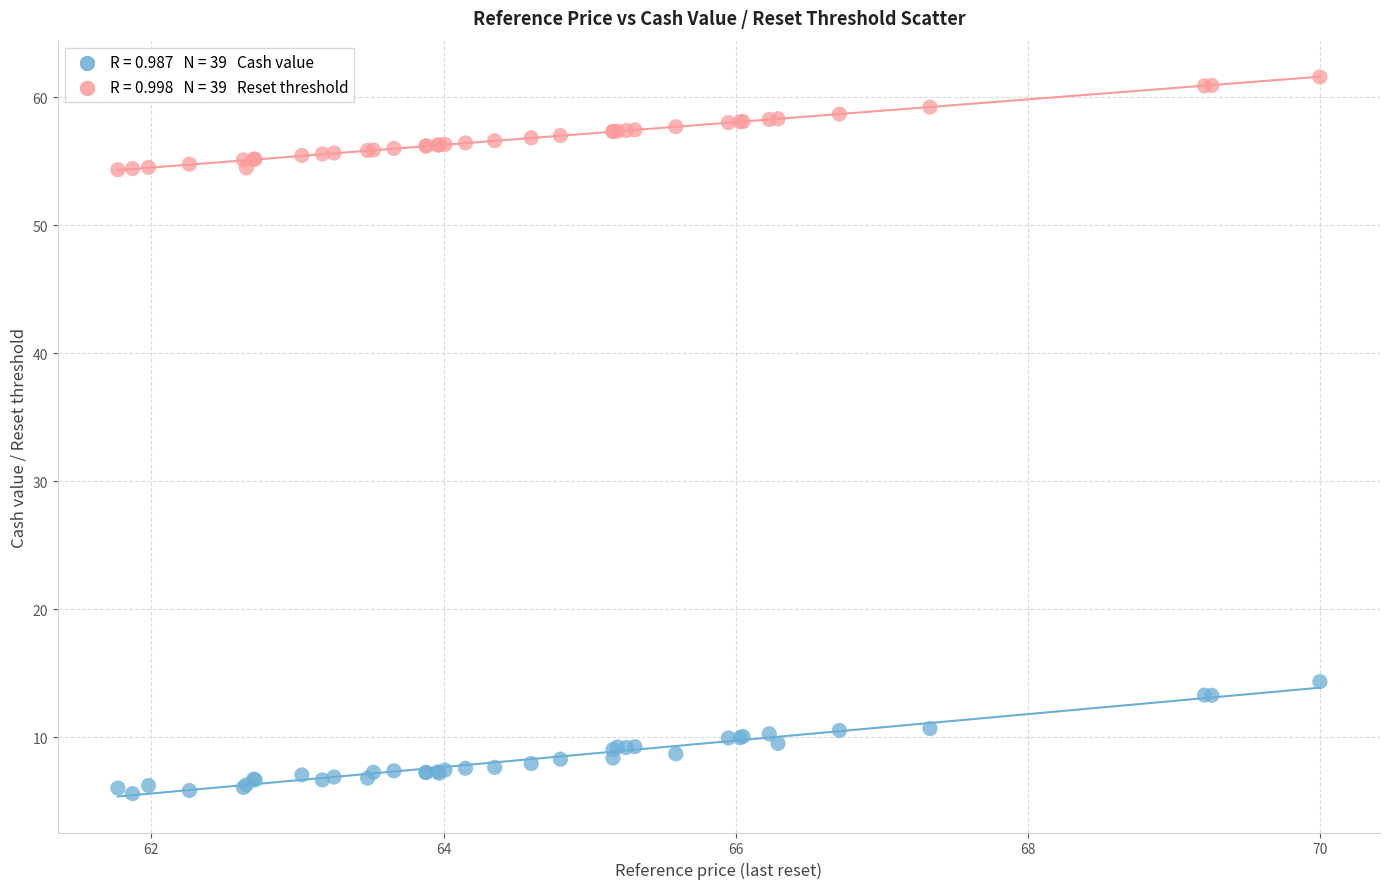

Across all series, what Y value is closest to 33?

14.3